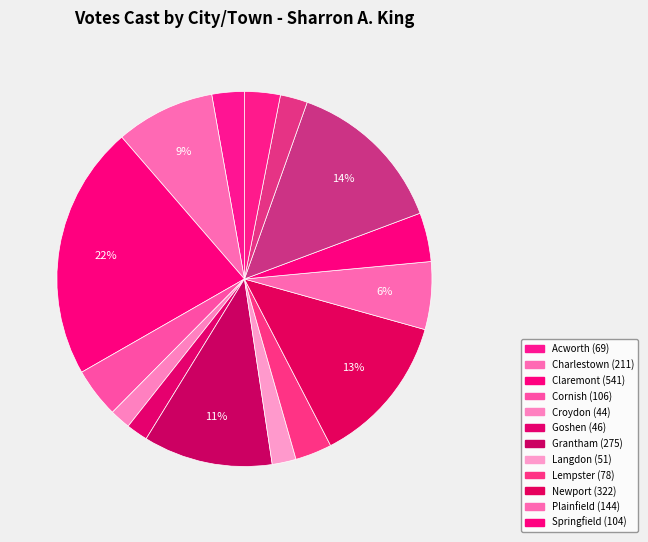

Count the number of slices in the pie.

15